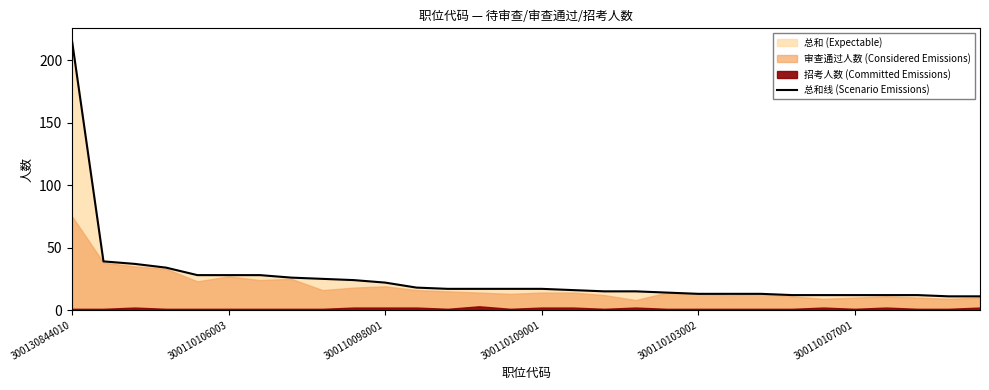

What is the highest value of the 总和线 (Scenario Emissions) series?

215